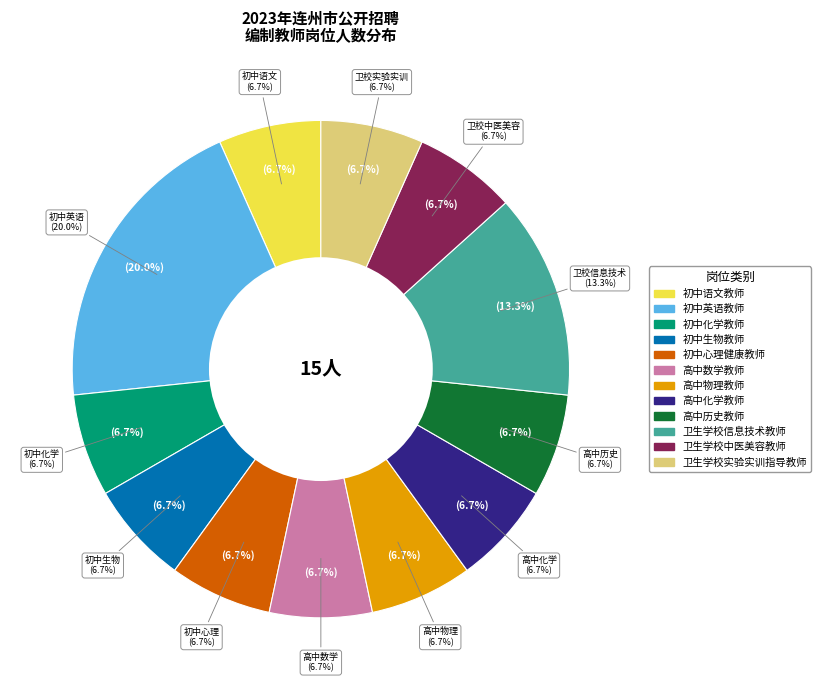

To the nearest percent, what is the average slice percentage?

8%